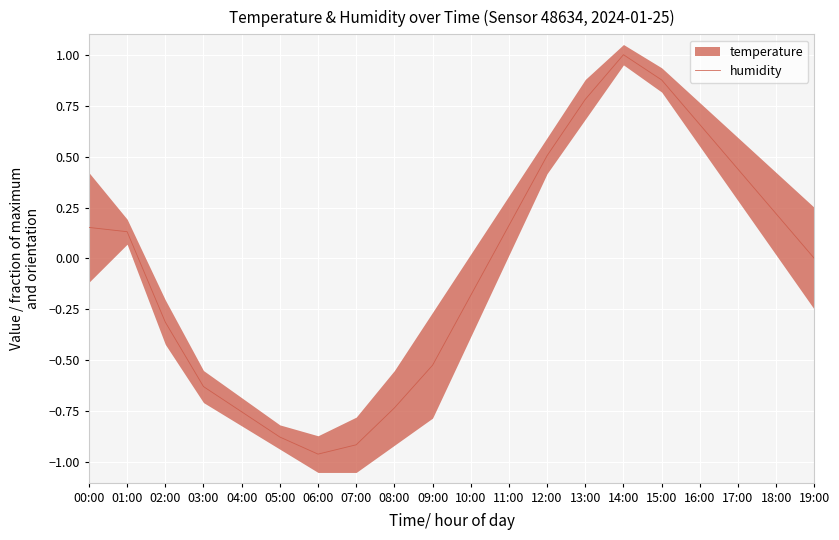

Reading left to right, what are all the values shown in this chart?

0.2	0.1	-0.3	-0.6	-0.8	-0.9	-1.0	-0.9	-0.7	-0.5	-0.2	0.2	0.5	0.8	1.0	0.9	0.7	0.4	0.2	0.0